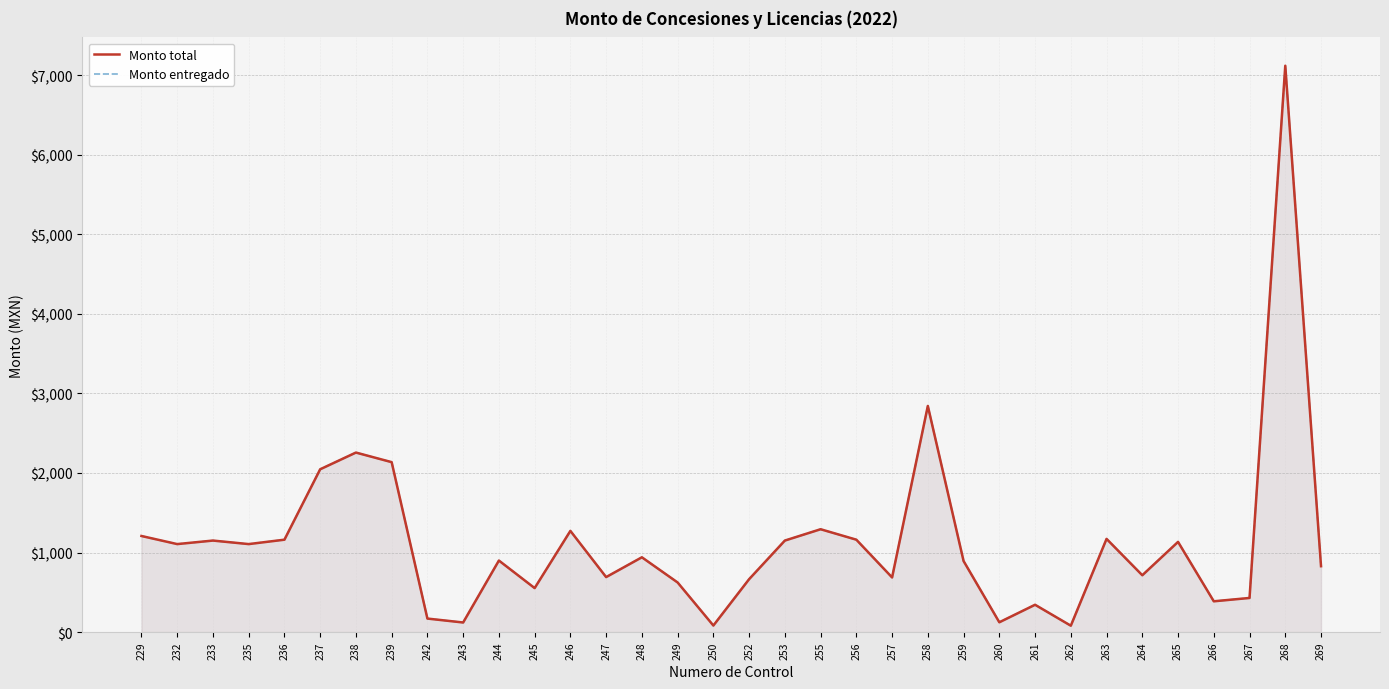

What is the value of the Monto total point at the 28th from the left?

1171.7